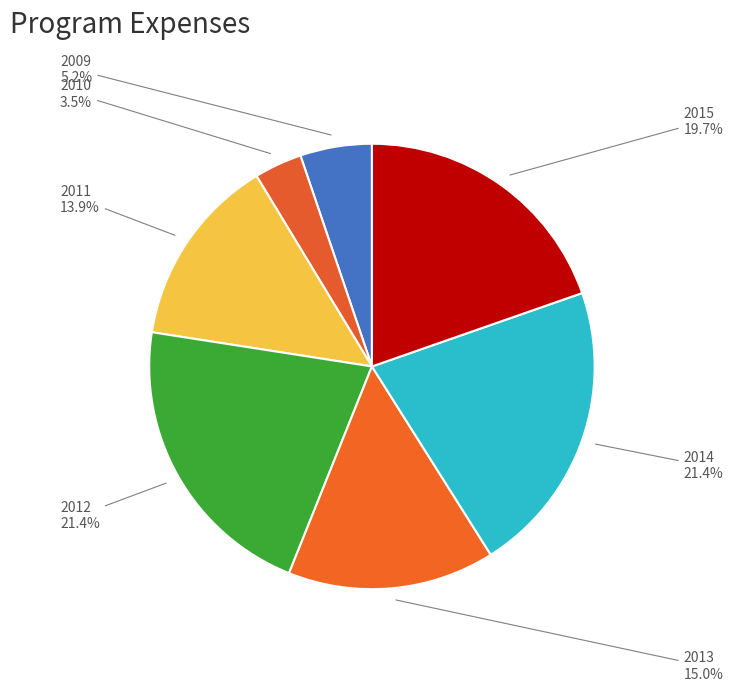

Which has a higher value, 2010 or 2012?

2012